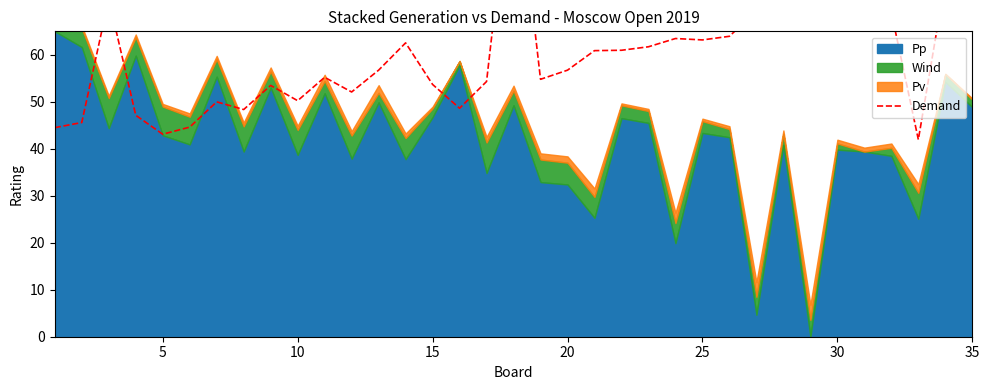

Reading right to left, list all the values displayed in this chart.

75.3	75.9	42.0	69.0	68.3	66.3	74.3	65.6	69.4	63.9	63.2	63.5	61.7	61.0	60.9	56.7	54.8	104.8	54.3	48.6	53.7	62.5	56.7	52.1	55.2	50.2	53.5	48.4	50.0	44.6	43.1	47.1	71.9	45.6	44.5